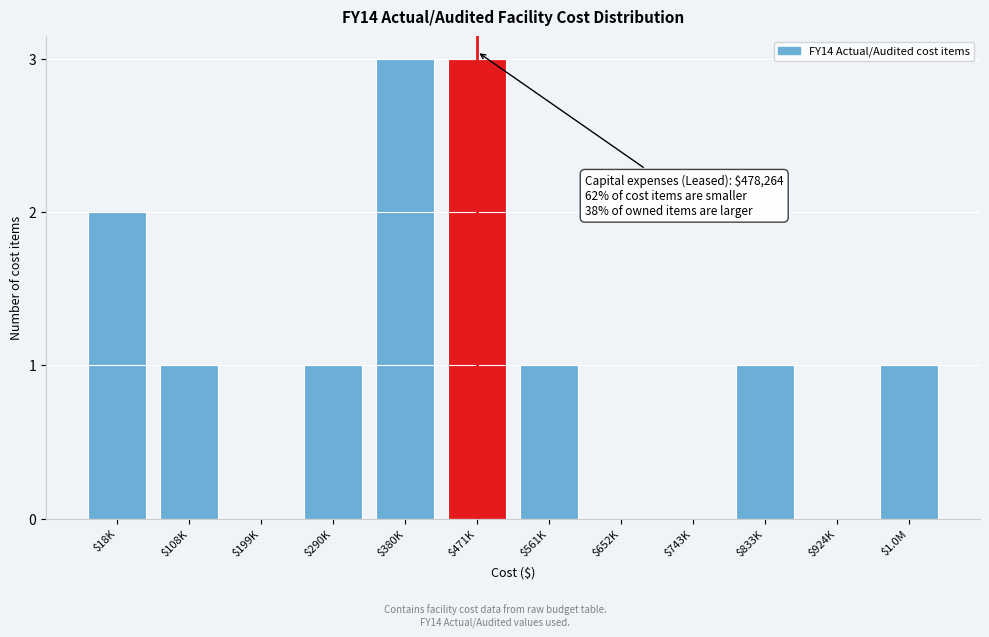

What is the greatest value displayed?

3